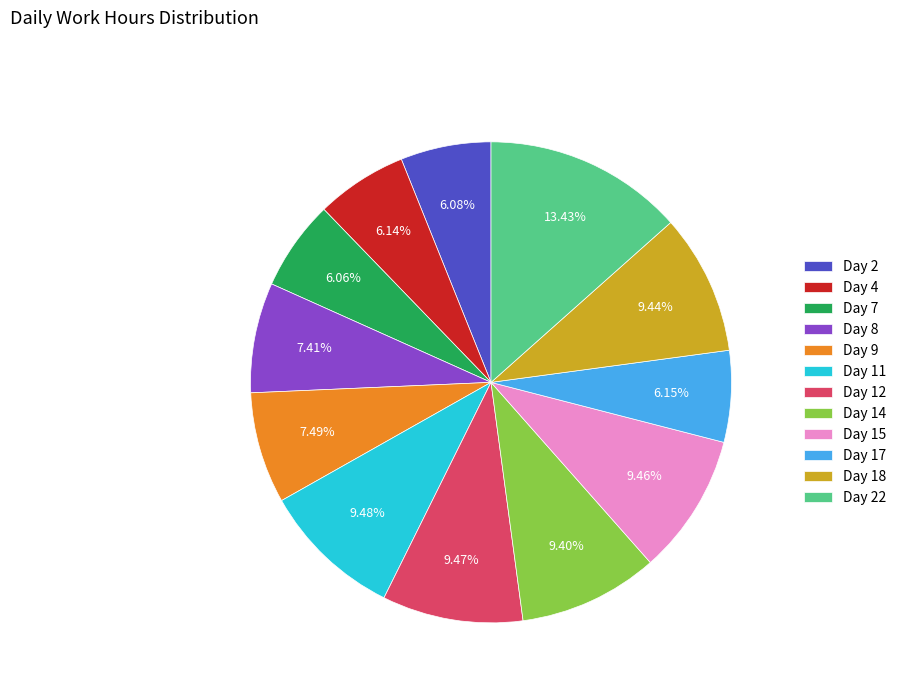

Is the sum of Day 14 and Day 2 greater than half?

No